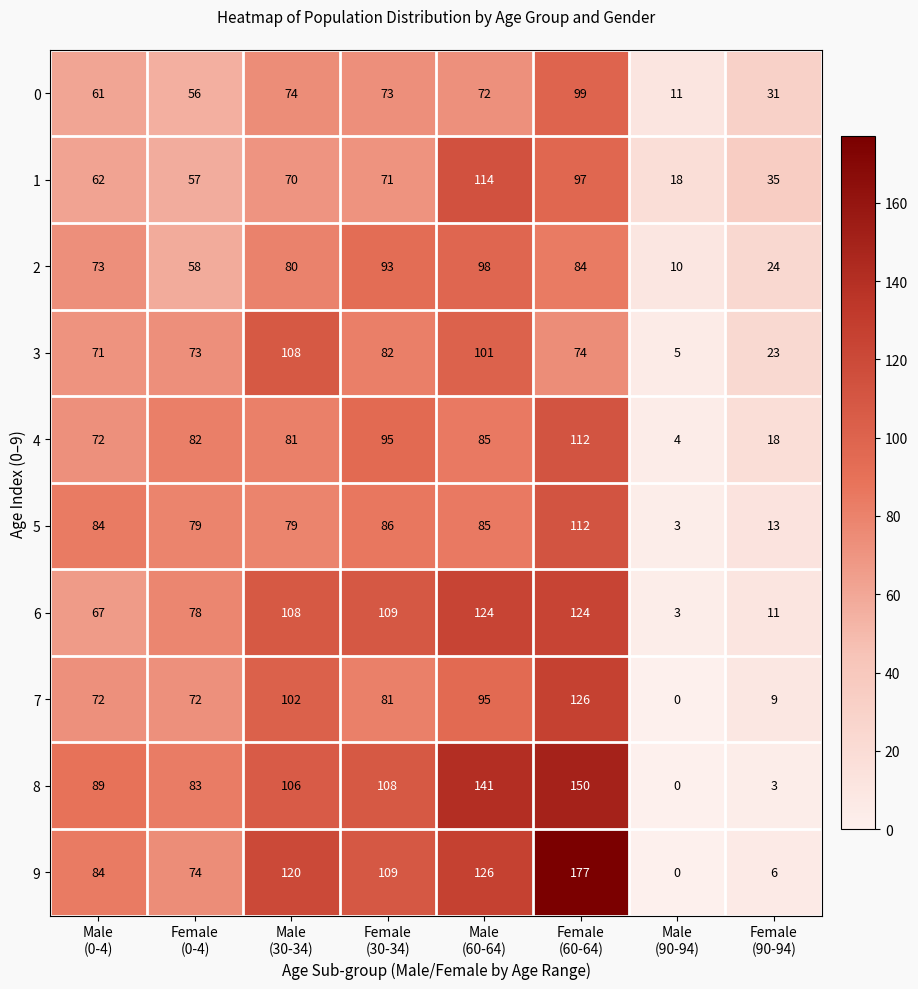

What is the difference between the highest and lowest values at Male
(90-94)?

18